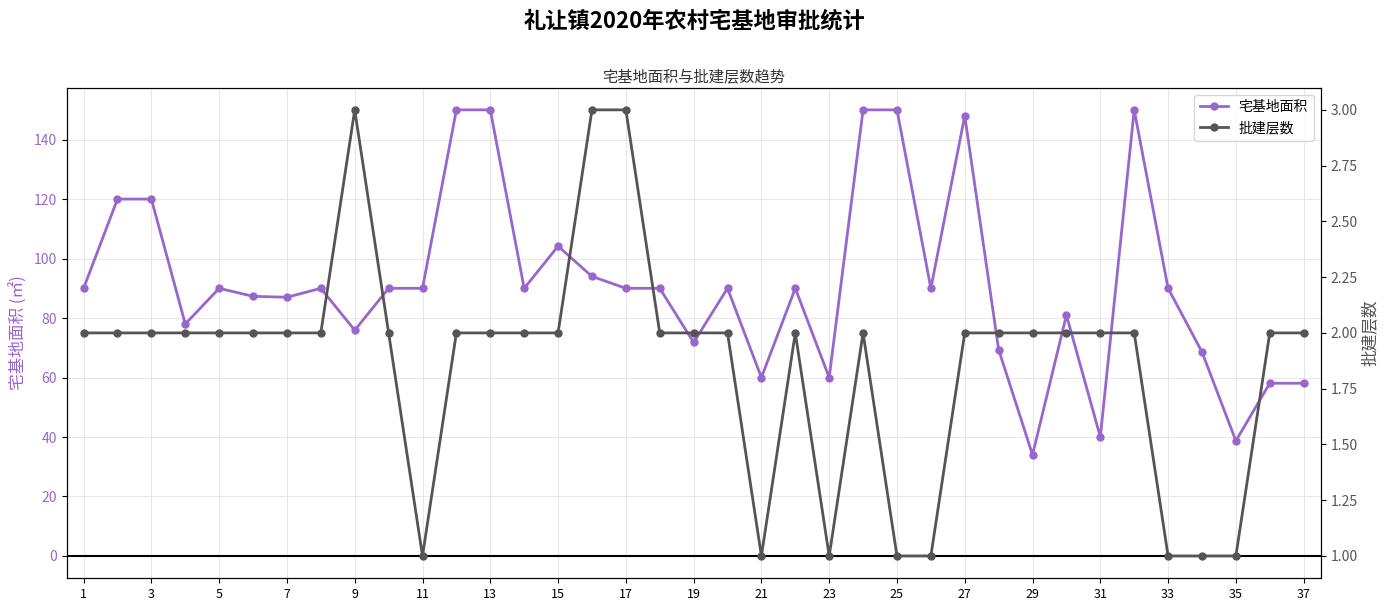

True or false: 宅基地面积 has more than 2 points higher than both neighbors.

True